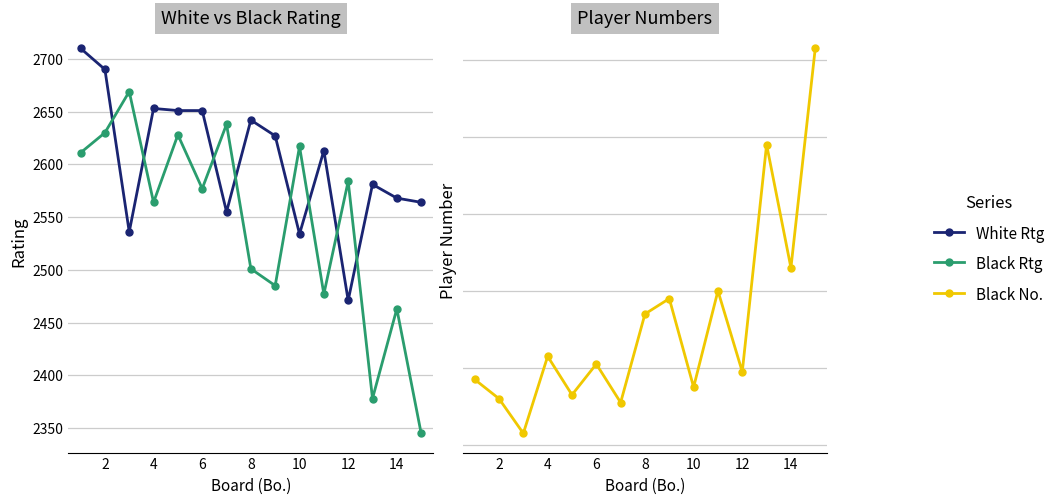

Reading left to right, what are all the values shown in this chart?

White Rating (col_4): 2710	2690	2536	2653	2651	2651	2555	2642	2627	2534	2613	2471	2581	2568	2564
Black Rating (col_10): 2611	2630	2669	2564	2628	2577	2638	2501	2485	2617	2477	2584	2378	2463	2345
Black No. (col_11): 17	12	3	23	13	21	11	34	38	15	40	19	78	46	103